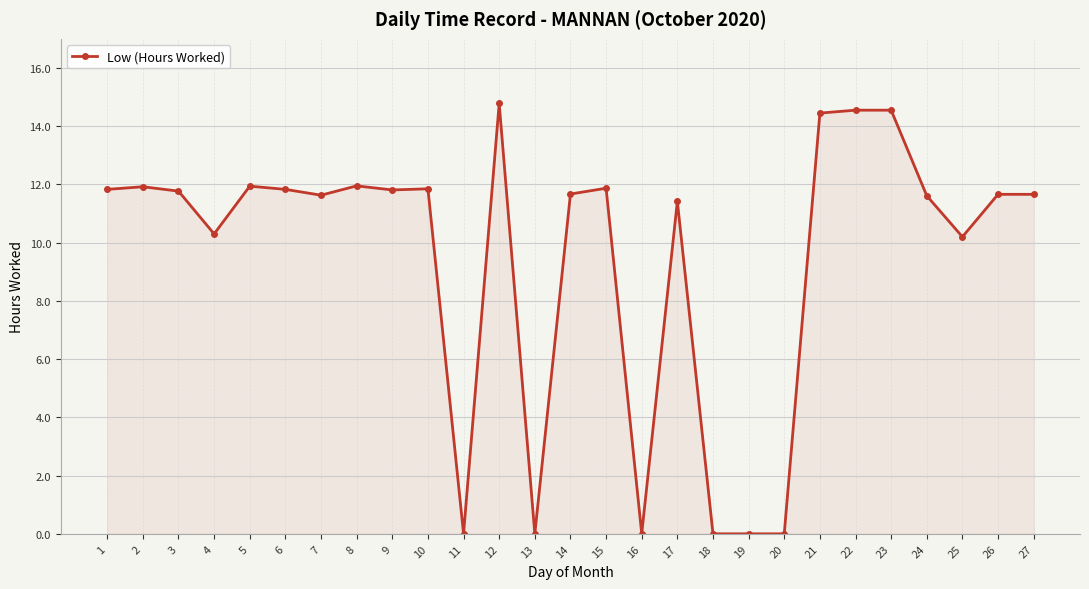

How many lines are shown in the chart?

1